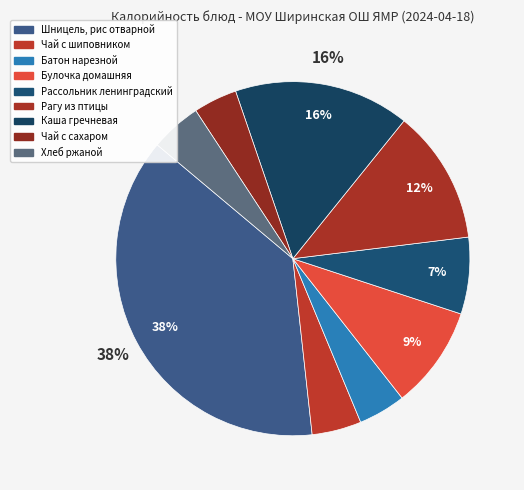

Count the number of slices in the pie.

9